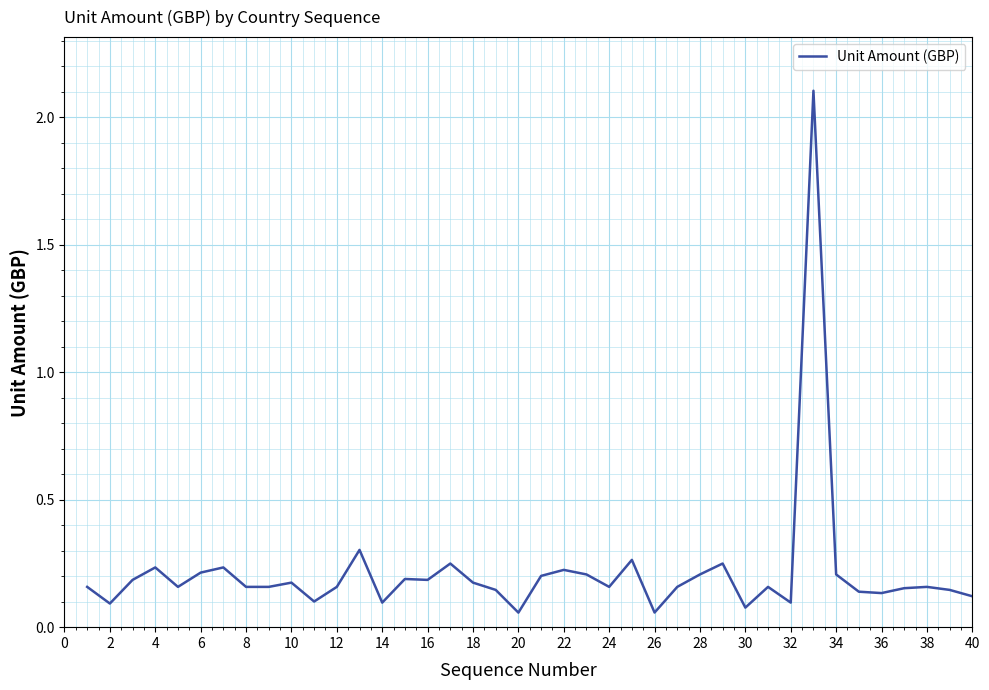

How many lines are shown in the chart?

1